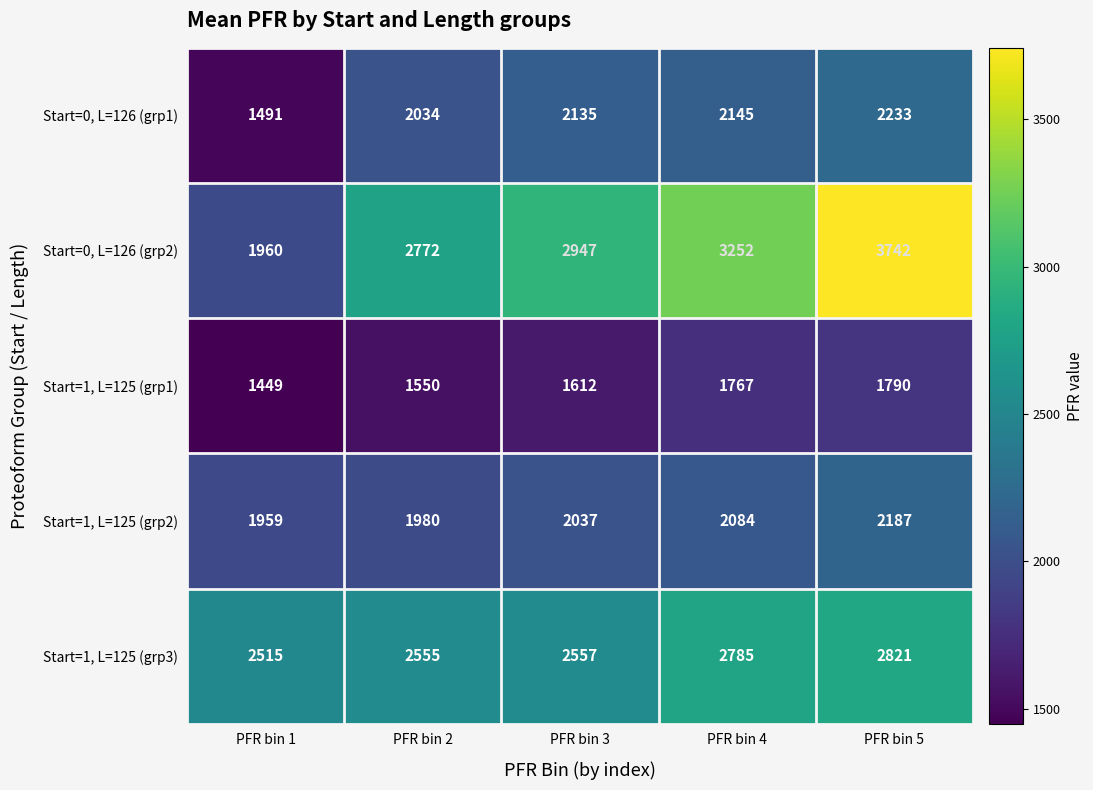

What is the spread (max minus min) of values at PFR bin 5?

1952